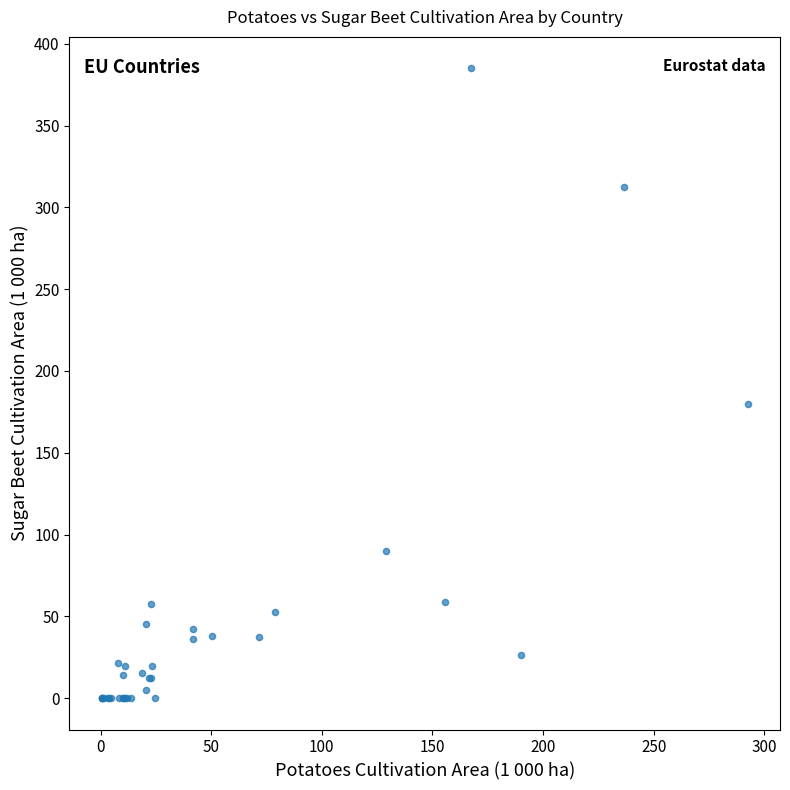

What Y value in the scatter plot is closest to 192?

180.1